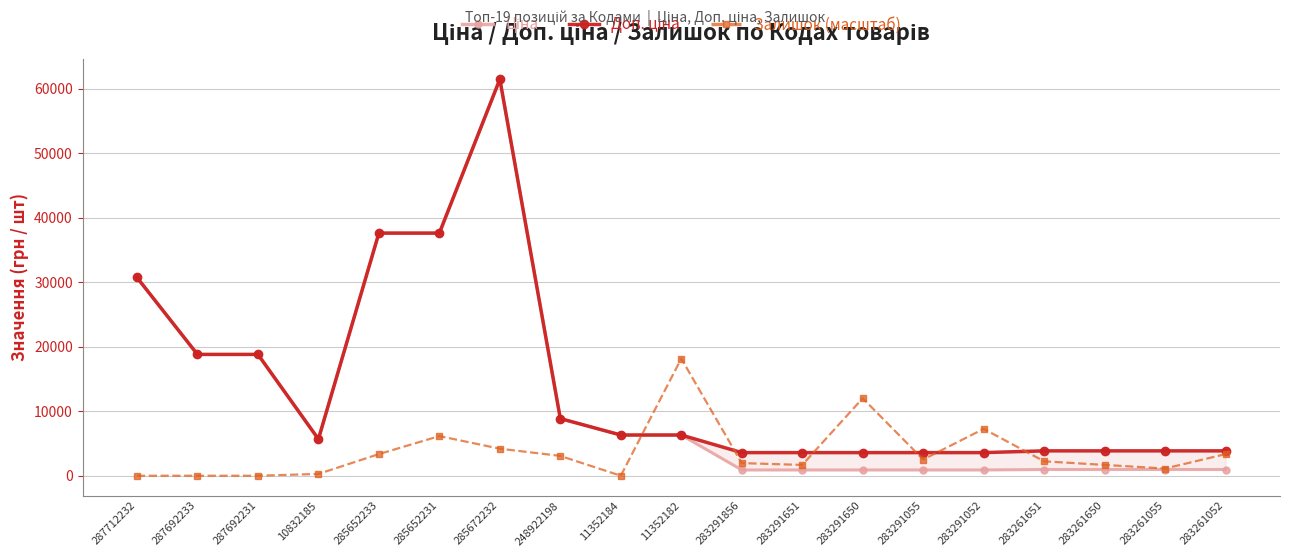

What is the approximate value of Ціна at 283261650?

963.5